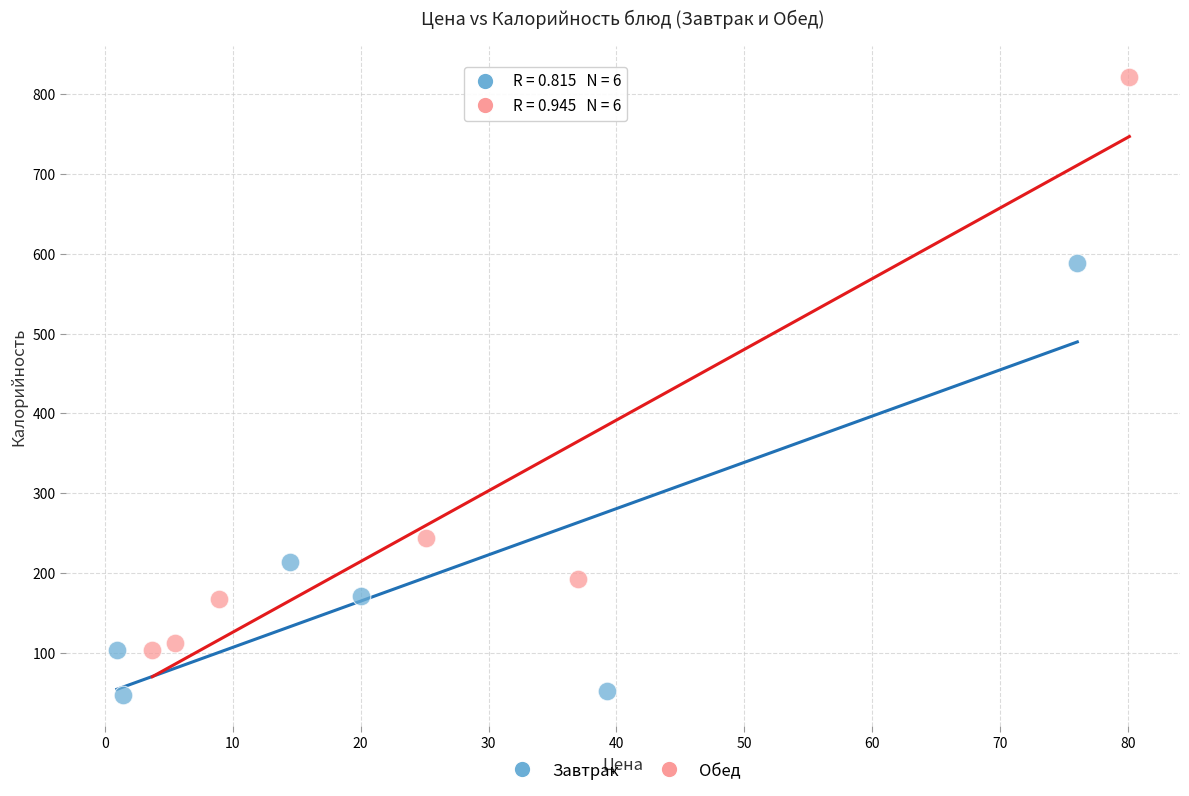

What are all the series names shown in the legend?

Завтрак, Обед